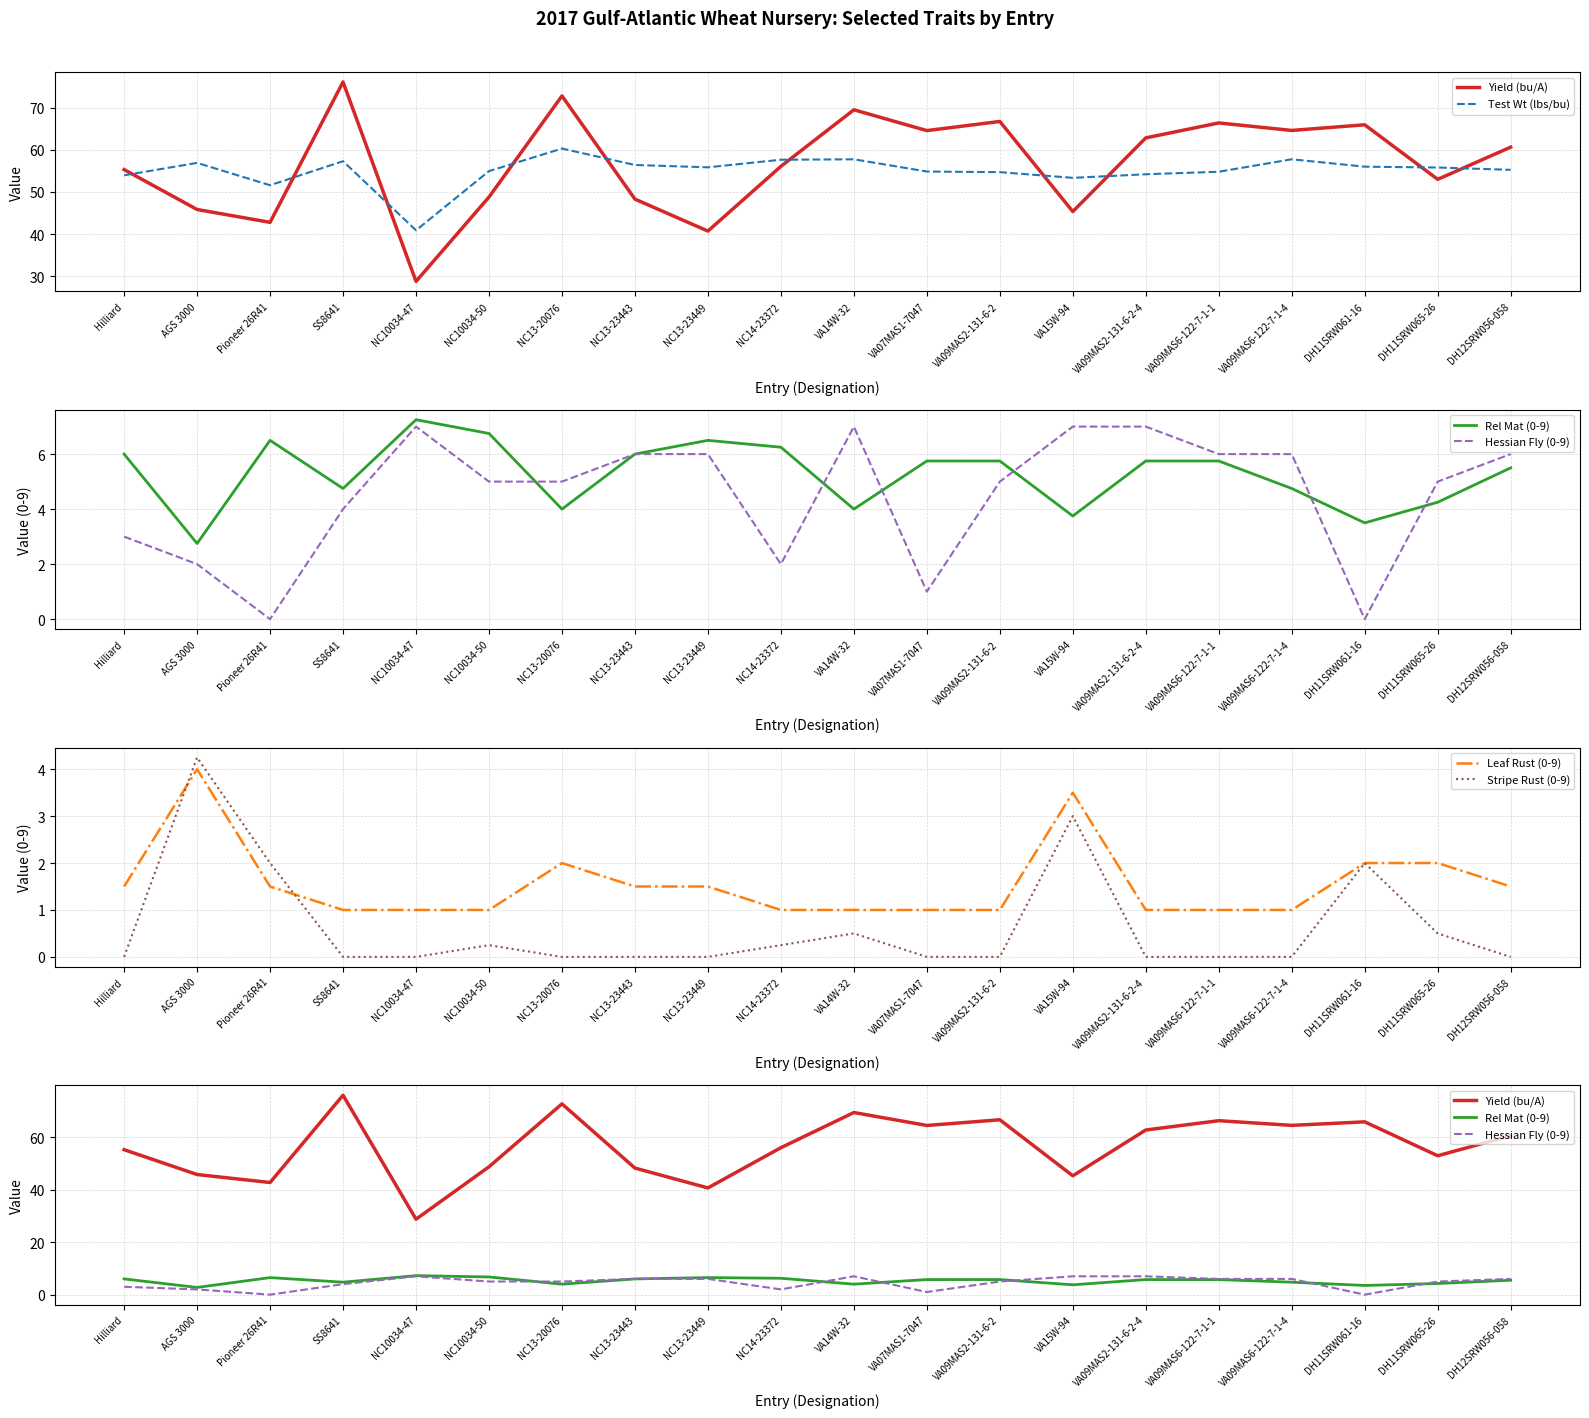

At which label is Stripe Rust (0-9) closest to 2?

Pioneer 26R41